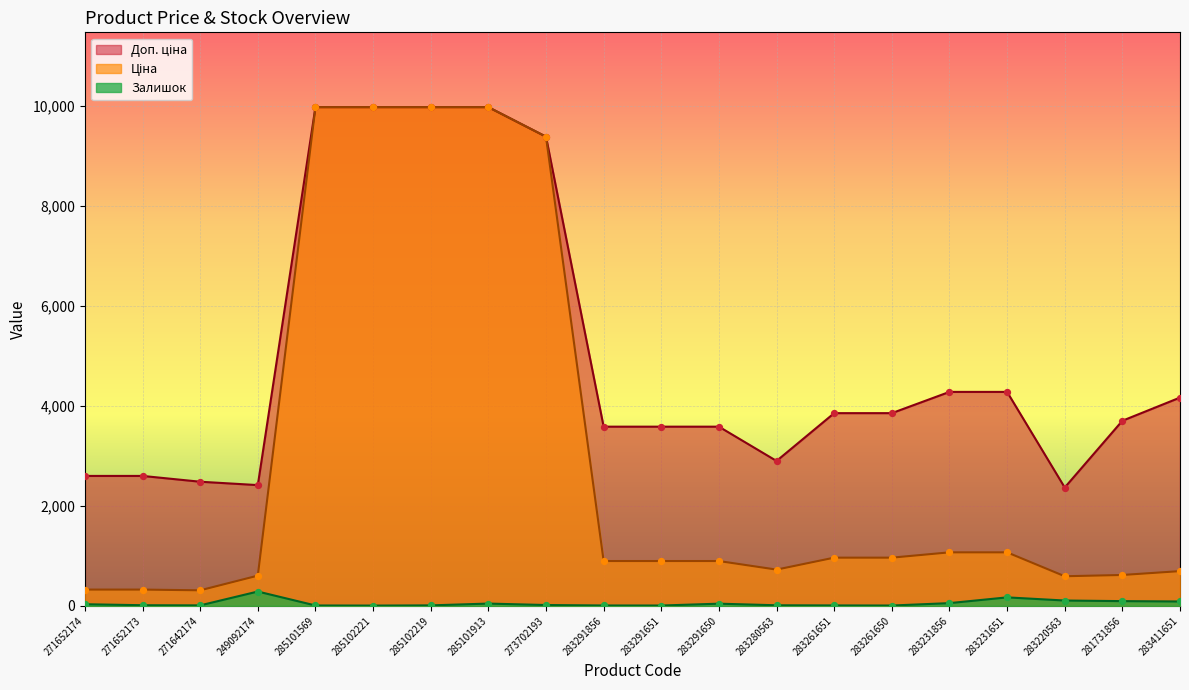

Which series contains the lowest Y value?

Залишок